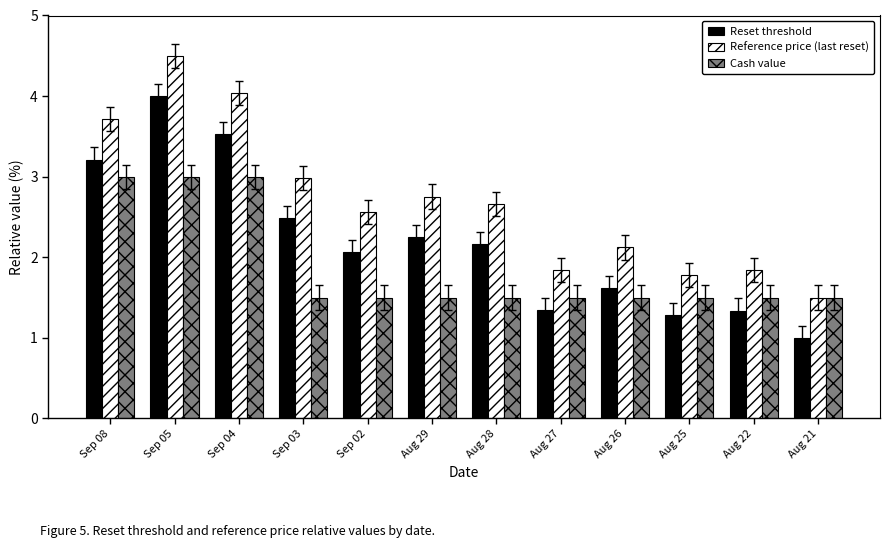

What is the label of the 8th bar from the left?

Aug 27